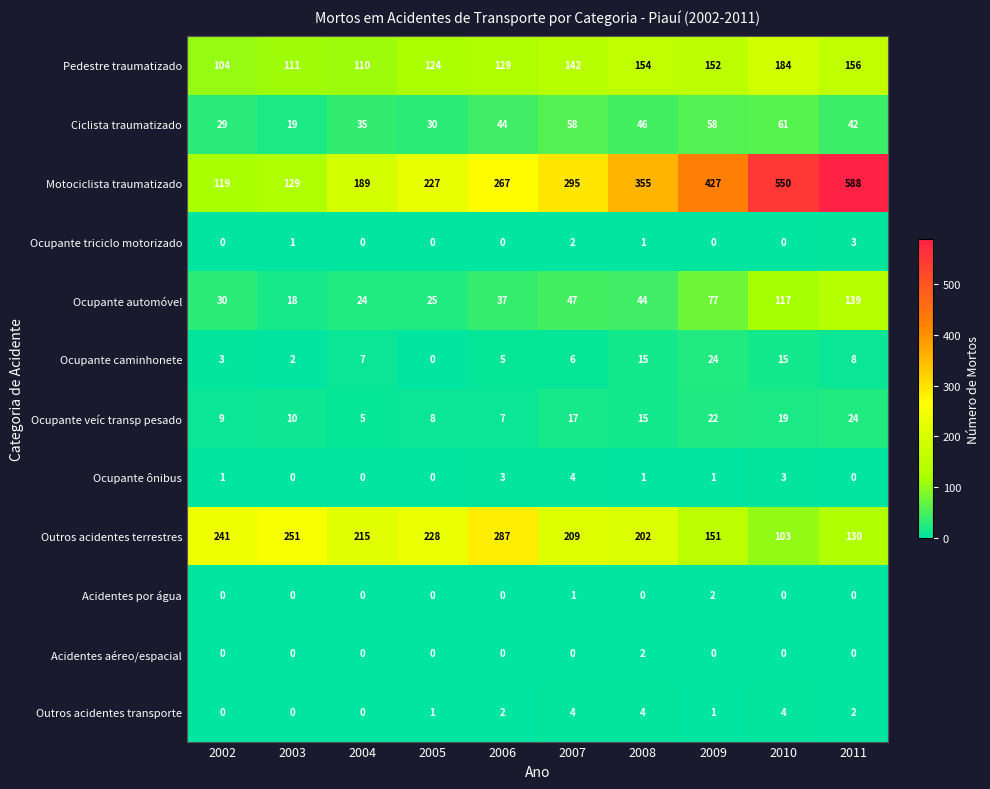

What is the minimum value for Motociclista traumatizado?

119